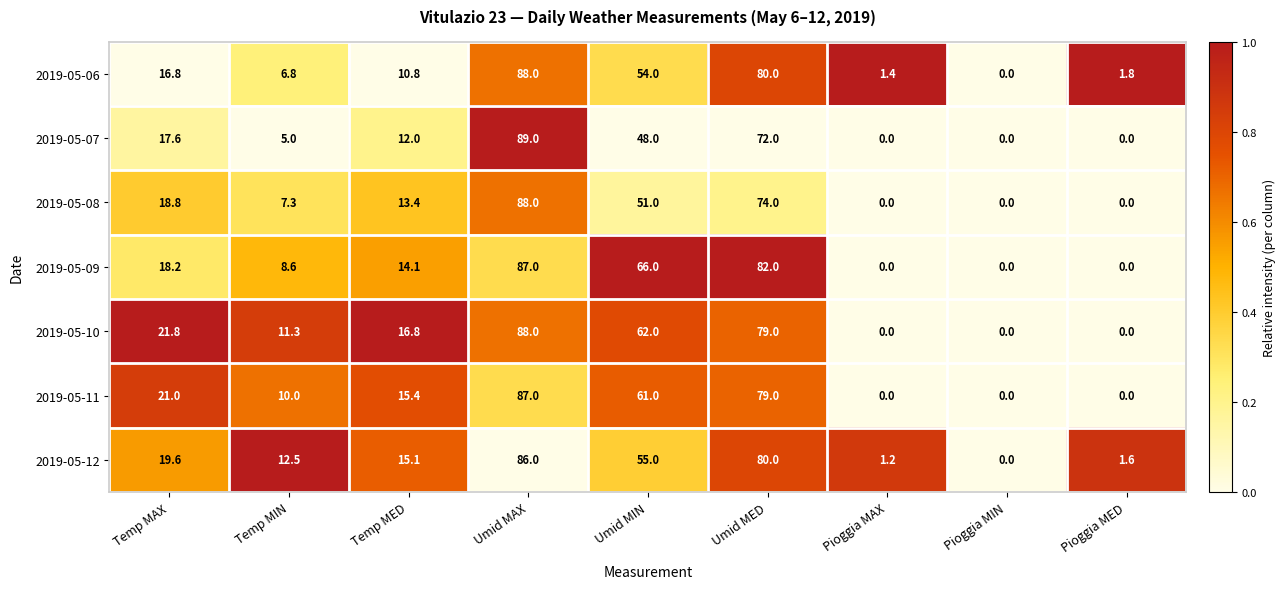

Which series has the widest spread of values?

2019-05-07